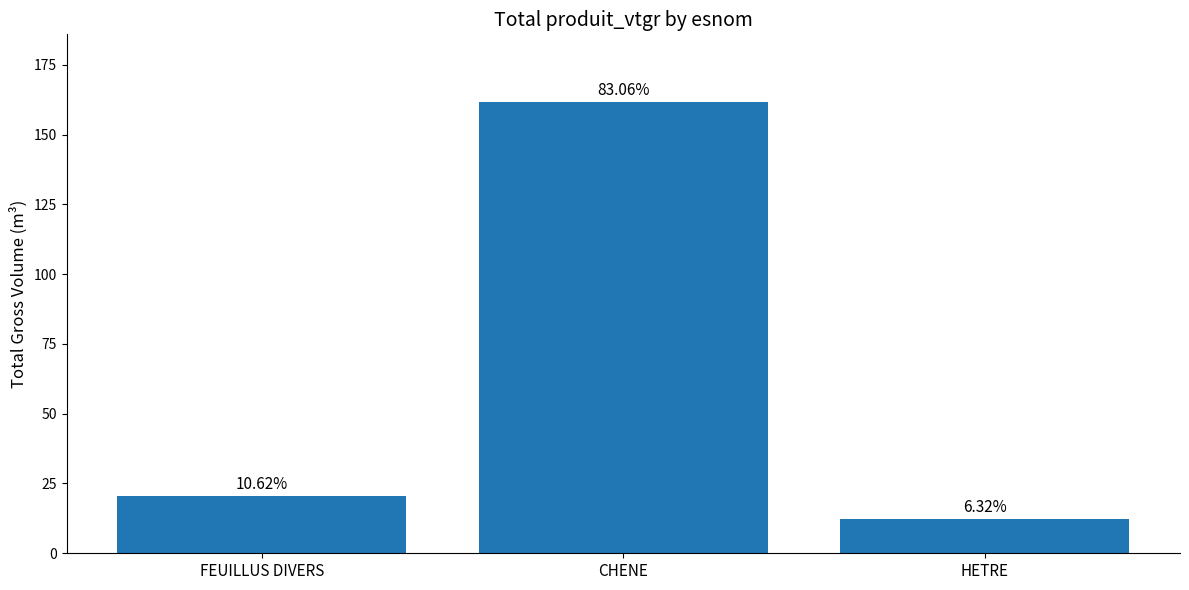

Between FEUILLUS DIVERS and HETRE, which is larger?

FEUILLUS DIVERS